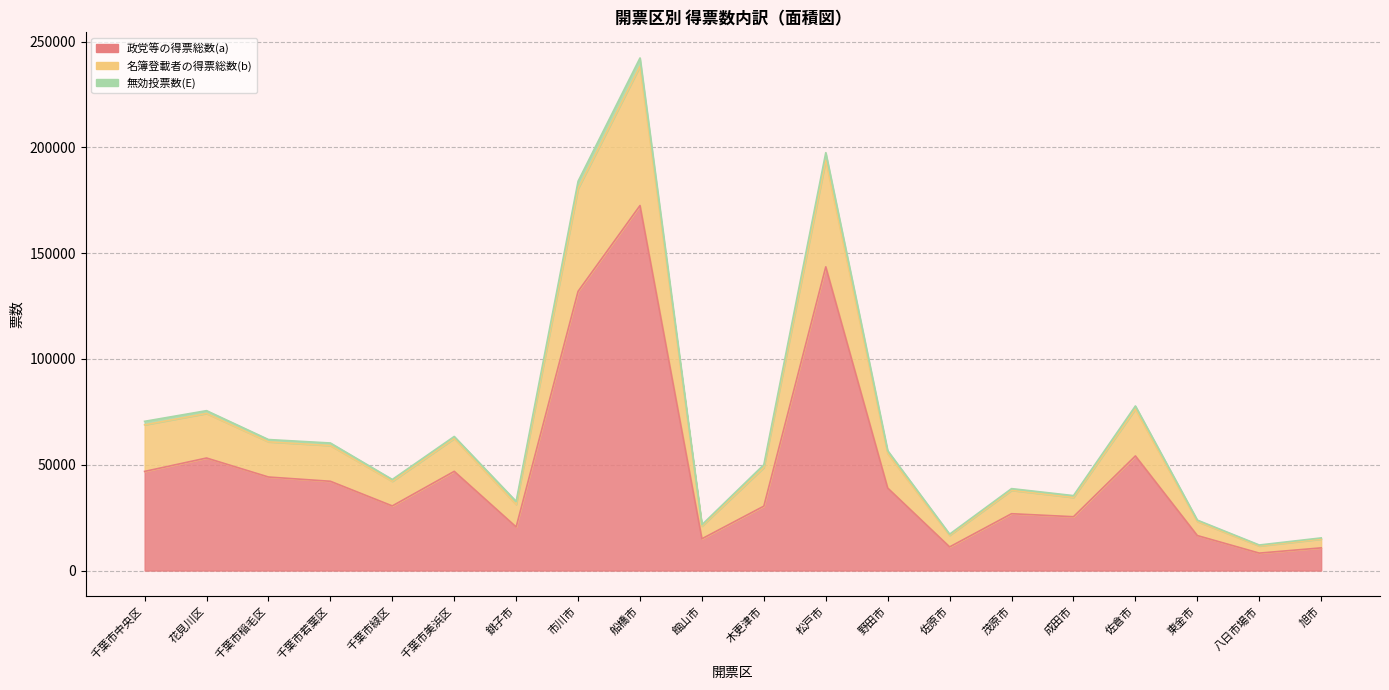

Where does the 名簿登載者の得票総数(b) series first go above 56644?

千葉市中央区